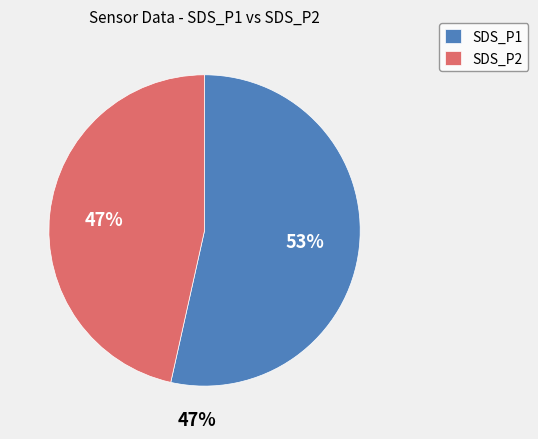

Does 20 represent more than half of the total?

No